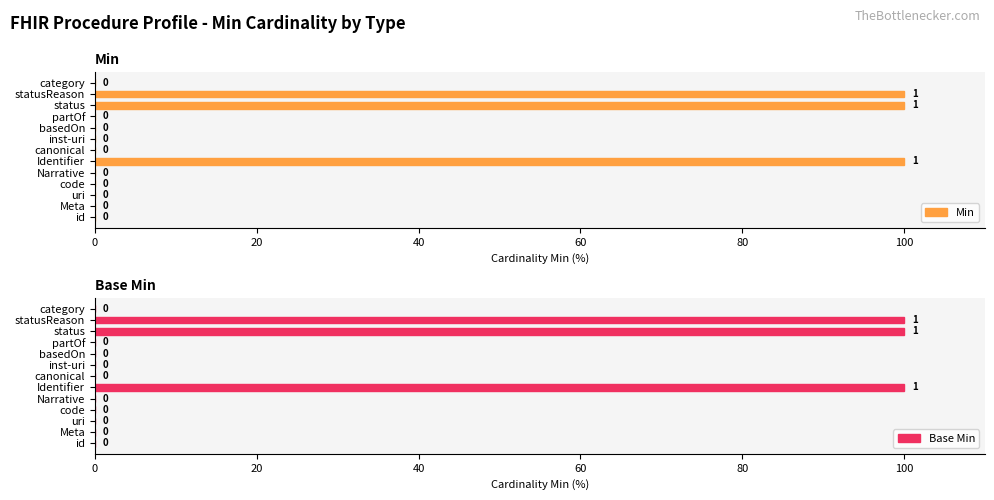

The Min series shows 100 at statusReason. True or false?

True